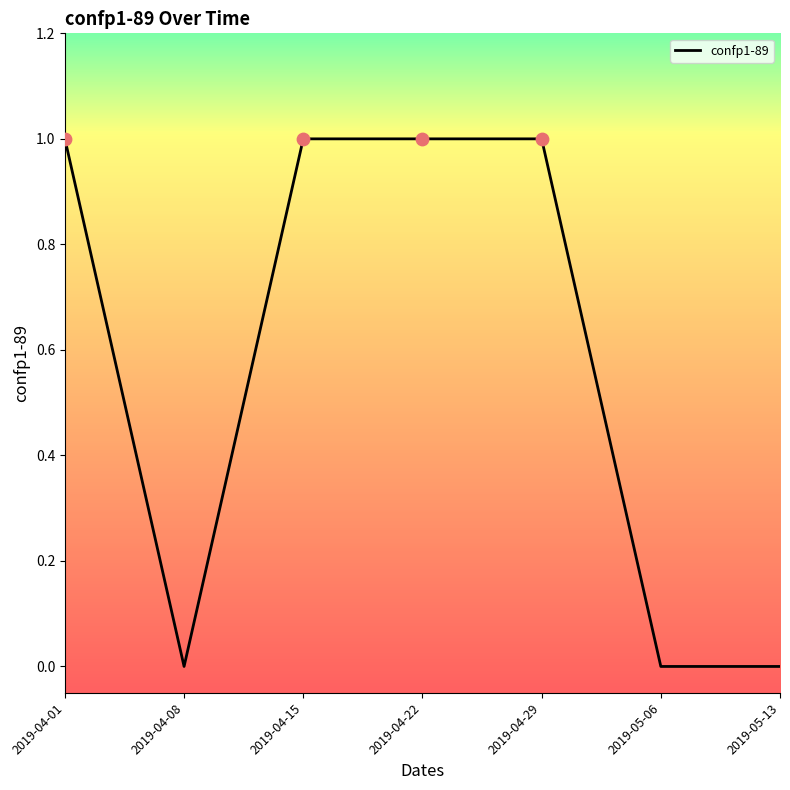

Which has a higher value, 2019-04-15 or 2019-05-06?

2019-04-15